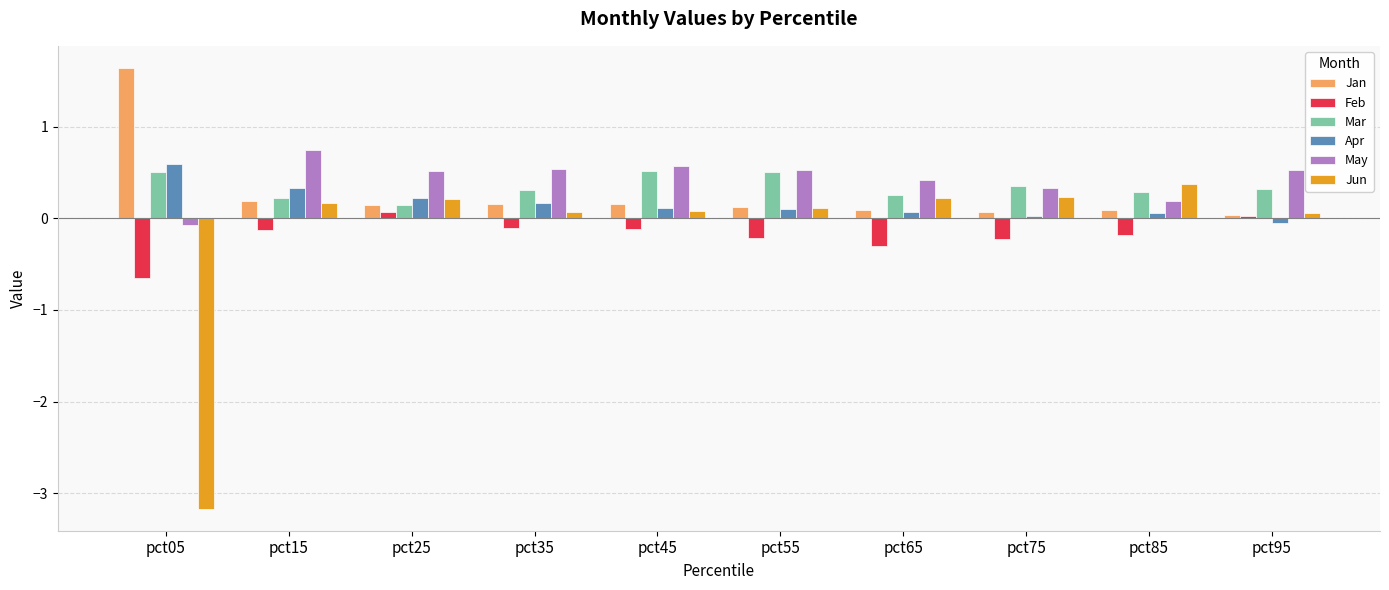

At how many categories does at least one series exceed 0?

10